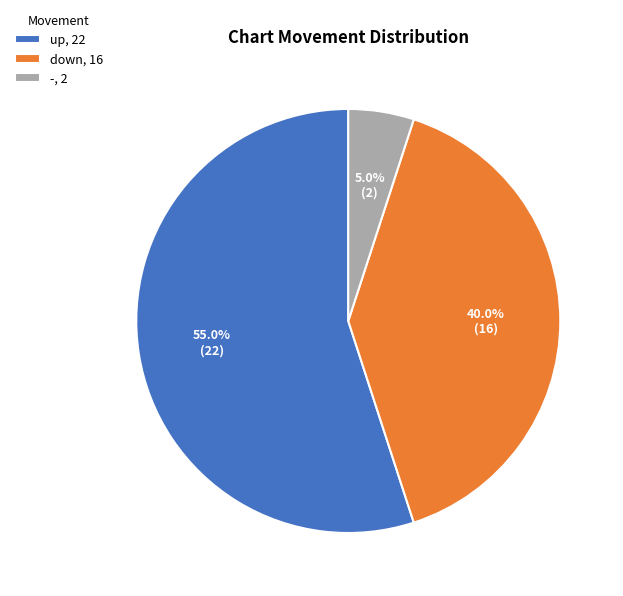

Approximately how many times larger is the value at up, 22 compared to down, 16?

1.4